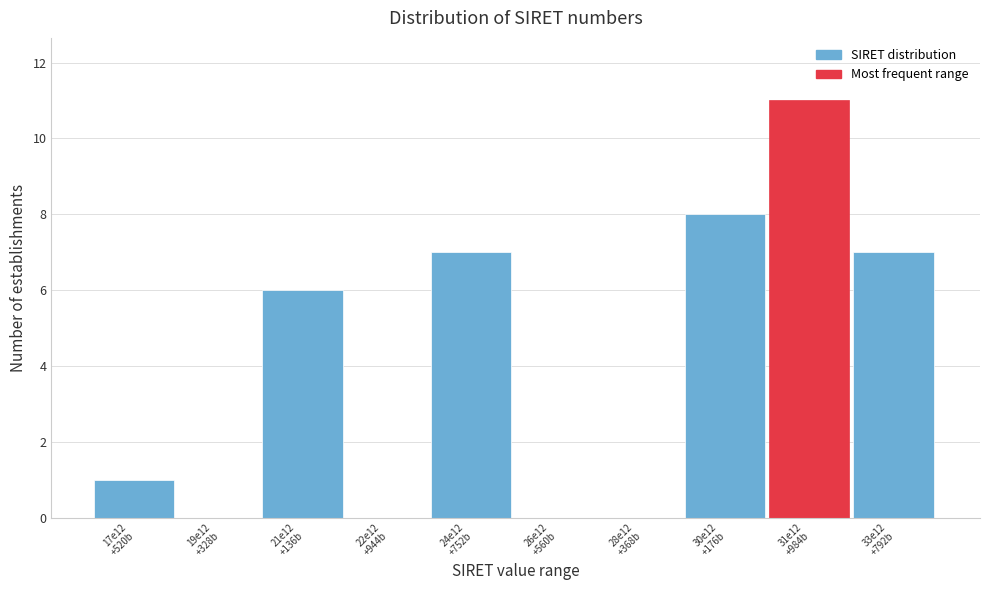

What is the sum of all values?

40